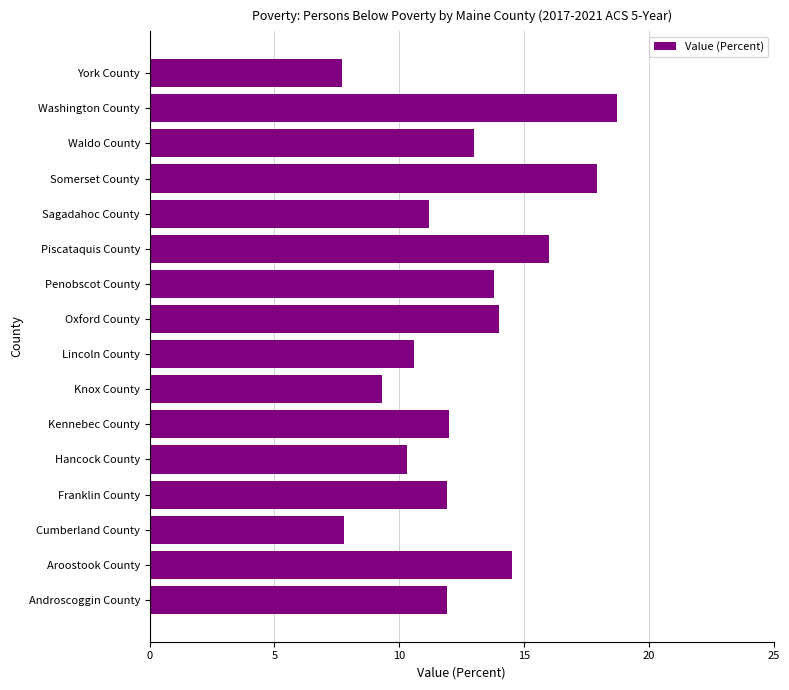

True or false: the data shows 9.5 at Washington County.

False